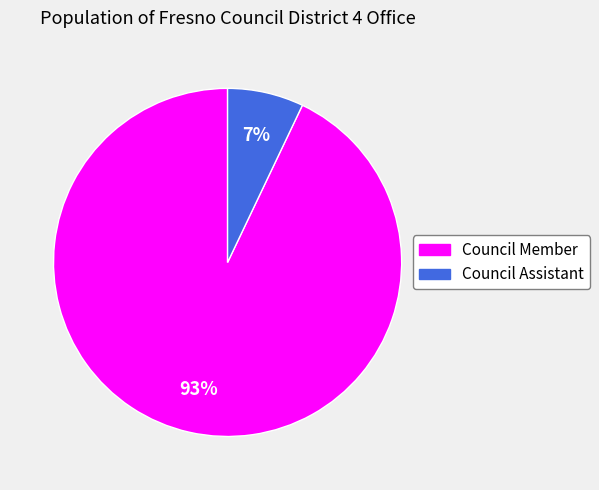

Is there any slice that represents more than half of the pie?

Yes